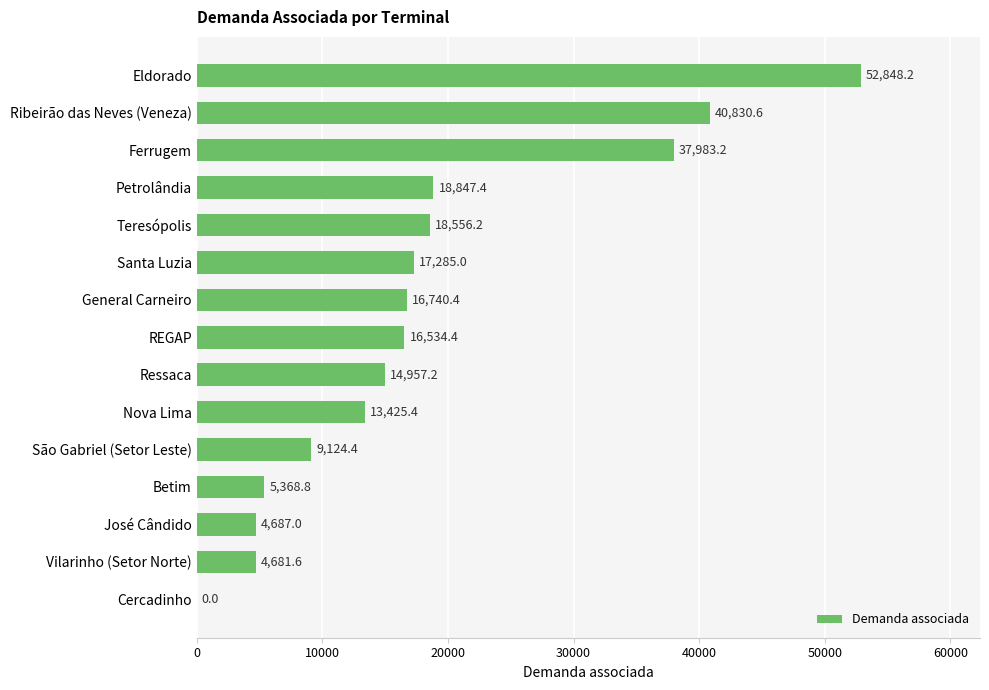

Reading bottom to top, list all the values displayed in this chart.

Cercadinho=0.0	Vilarinho (Setor Norte)=4681.6	José Cândido=4687.0	Betim=5368.8	São Gabriel (Setor Leste)=9124.4	Nova Lima=13425.4	Ressaca=14957.2	REGAP=16534.4	General Carneiro=16740.4	Santa Luzia=17285.0	Teresópolis=18556.2	Petrolândia=18847.4	Ferrugem=37983.2	Ribeirão das Neves (Veneza)=40830.6	Eldorado=52848.2